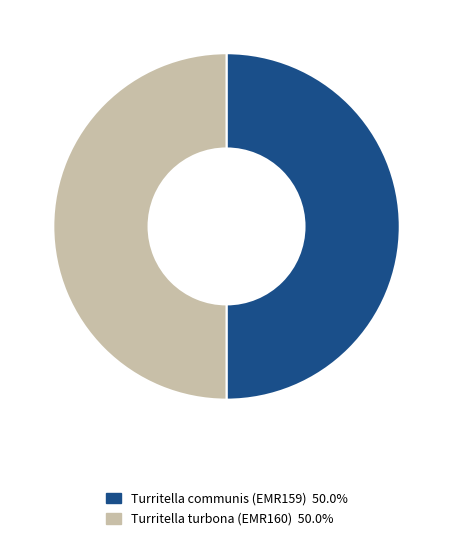

The Turritella communis (EMR159) slice represents 50% of the pie. True or false?

True